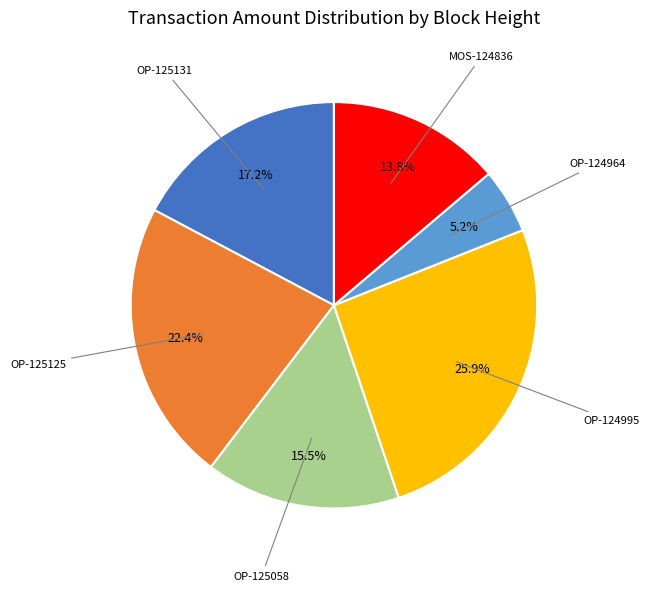

Is there a majority slice in this chart?

No